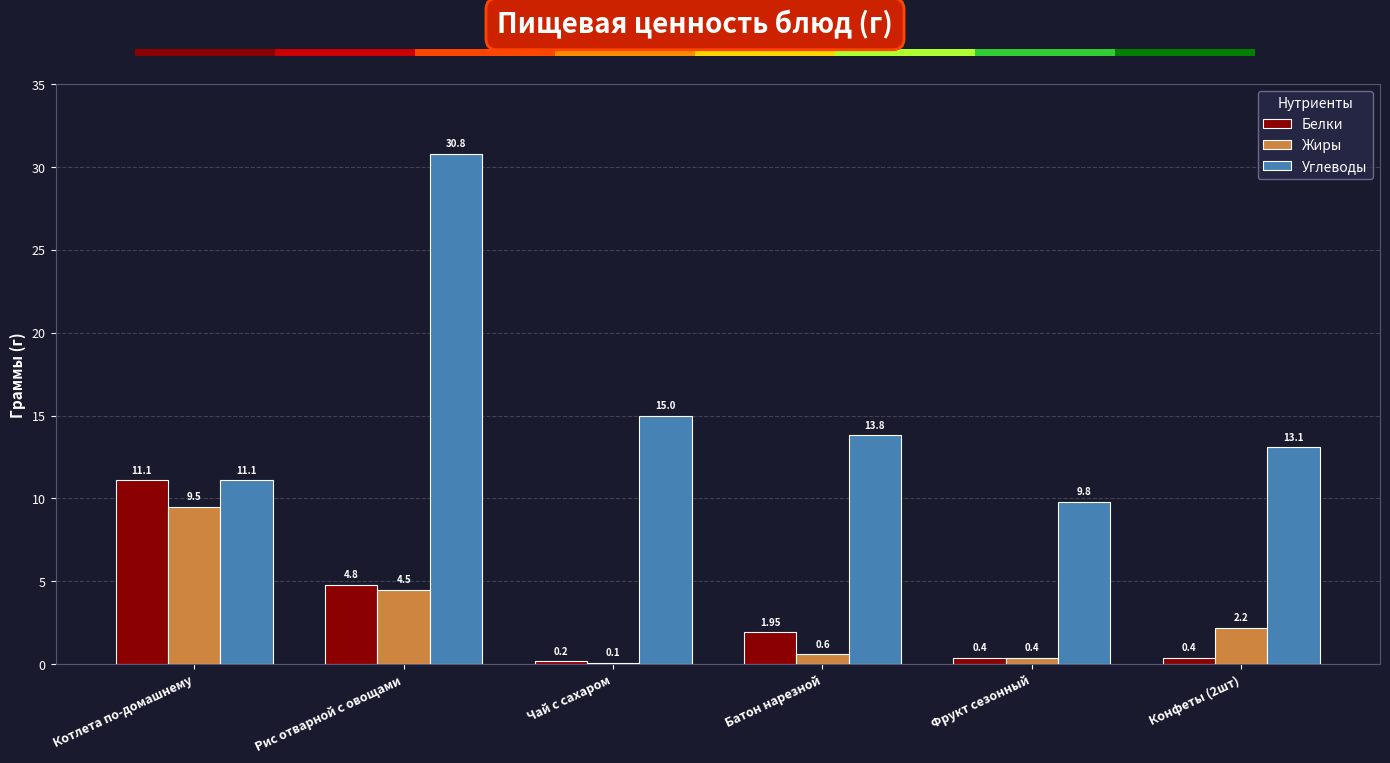

What is the label of the 1st bar from the left?

Котлета по-домашнему